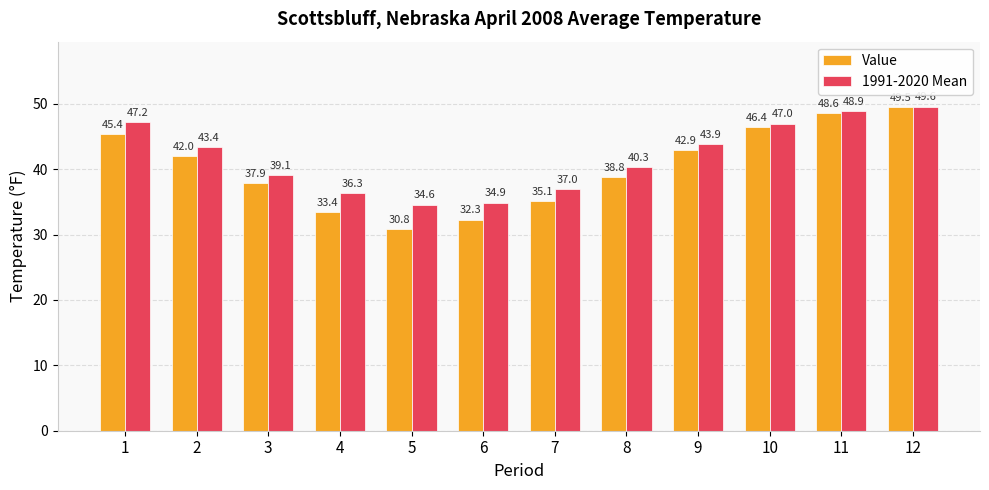

Reading left to right, list all the values displayed in this chart.

Value: 1=45.4	2=42.0	3=37.9	4=33.4	5=30.8	6=32.3	7=35.1	8=38.8	9=42.9	10=46.4	11=48.6	12=49.5
1991-2020 Mean: 1=47.2	2=43.4	3=39.1	4=36.3	5=34.6	6=34.9	7=37.0	8=40.3	9=43.9	10=47.0	11=48.9	12=49.6